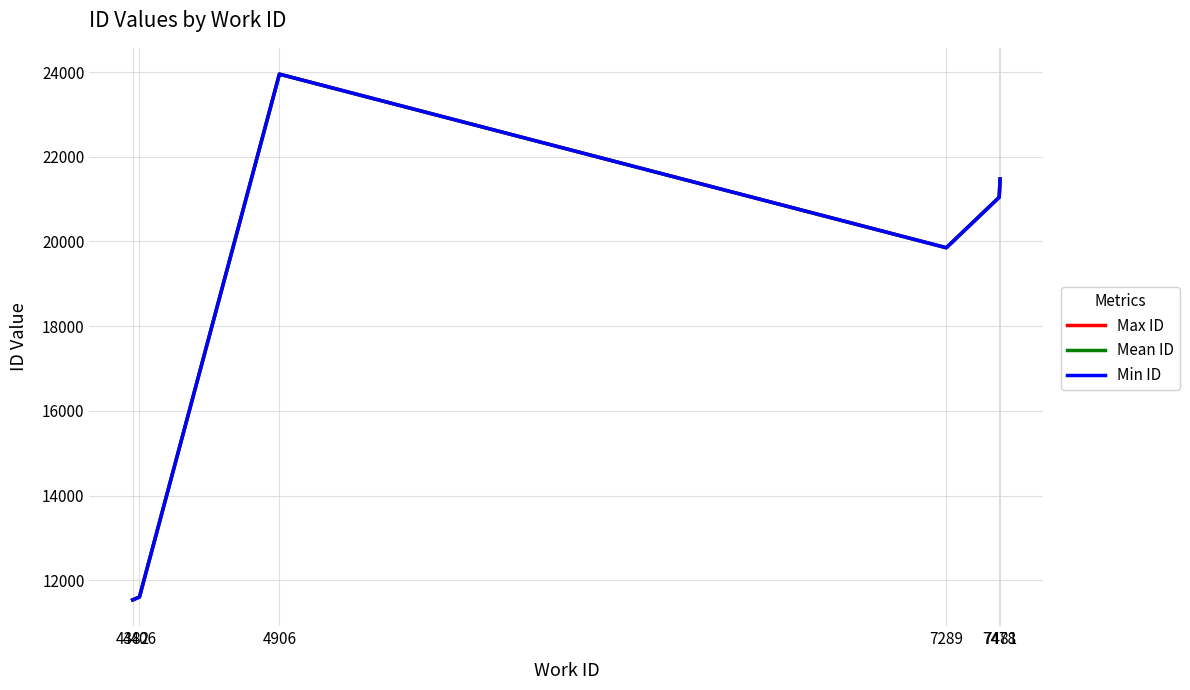

List the series in order of their overall mean, lowest first.

Min ID, Mean ID, Max ID